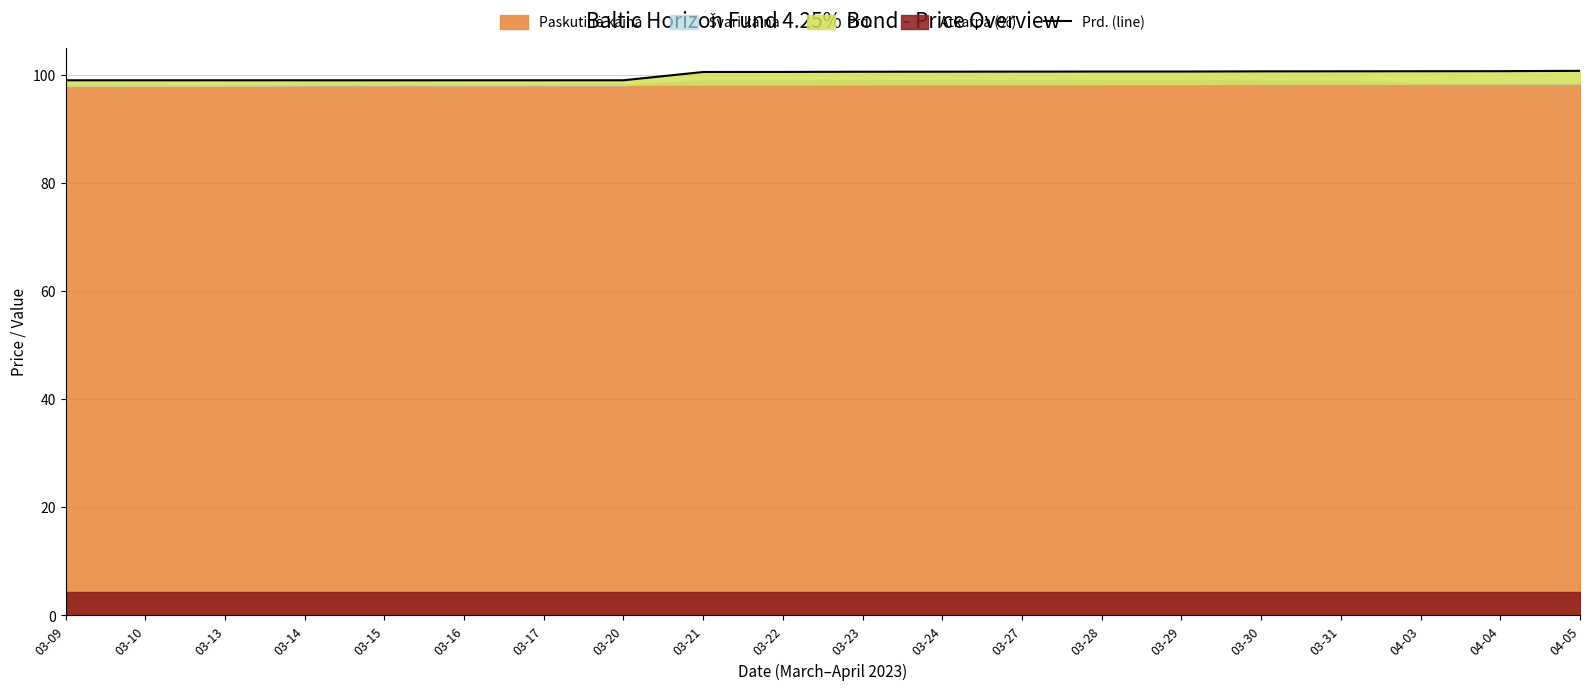

What is the label of the 18th point from the right?

03-13